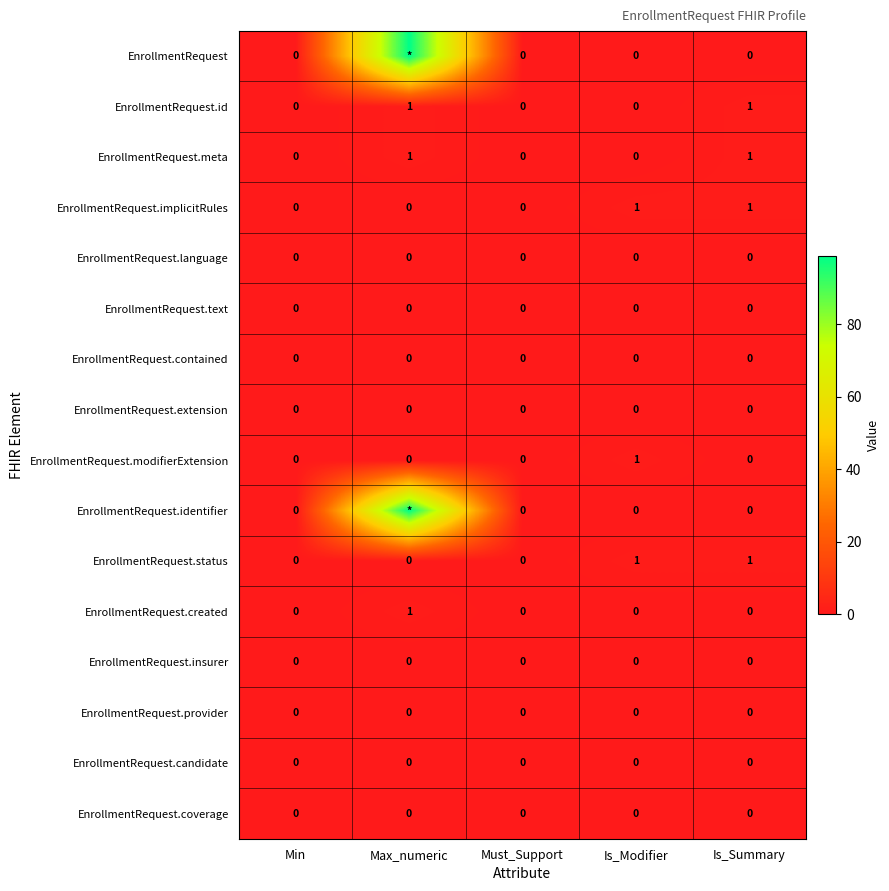

True or false: EnrollmentRequest.id has a value of 1 at Is_Modifier.

False